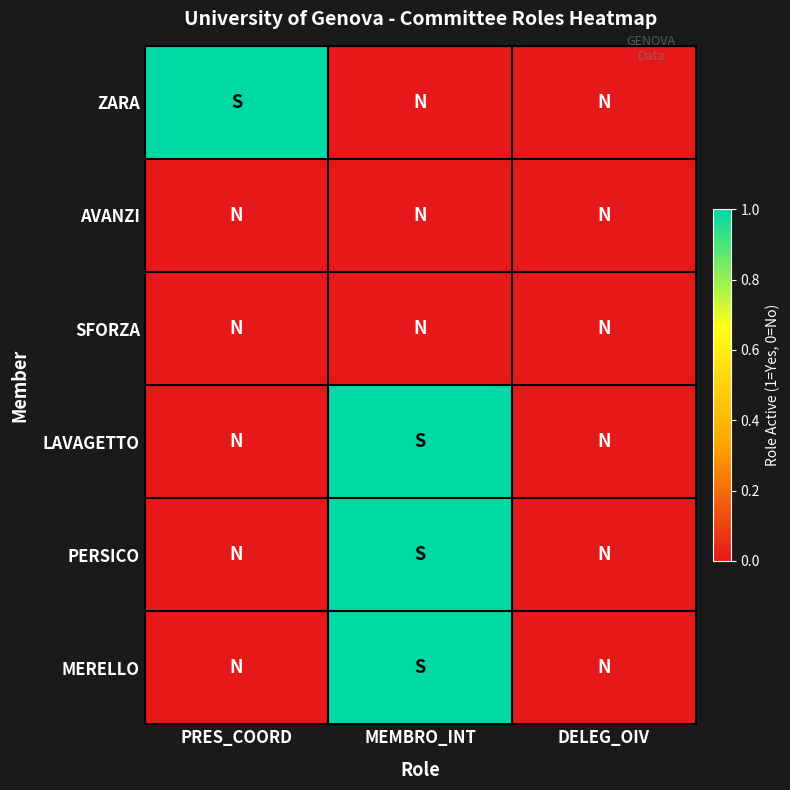

At how many categories does at least one series exceed 0?

2